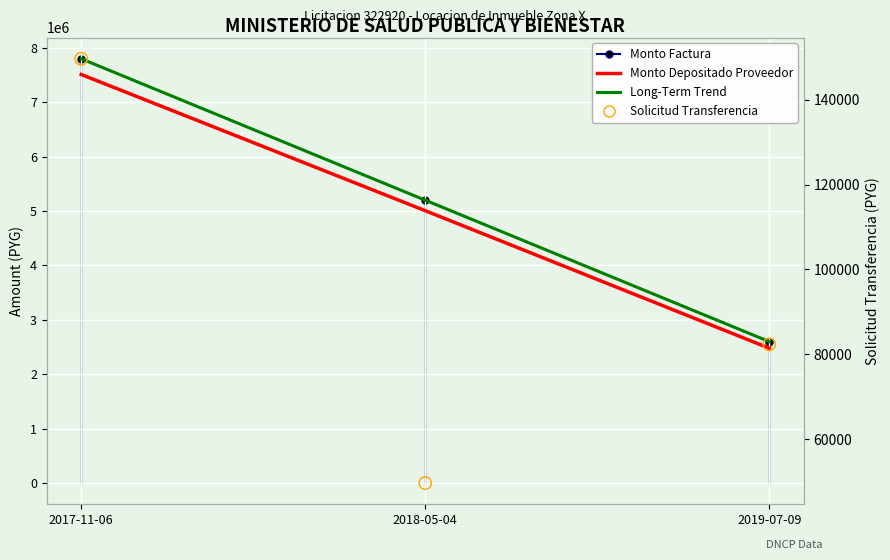

What are all the series names shown in the legend?

Monto Factura, Monto Depositado Proveedor, Long-Term Trend, Solicitud Transferencia